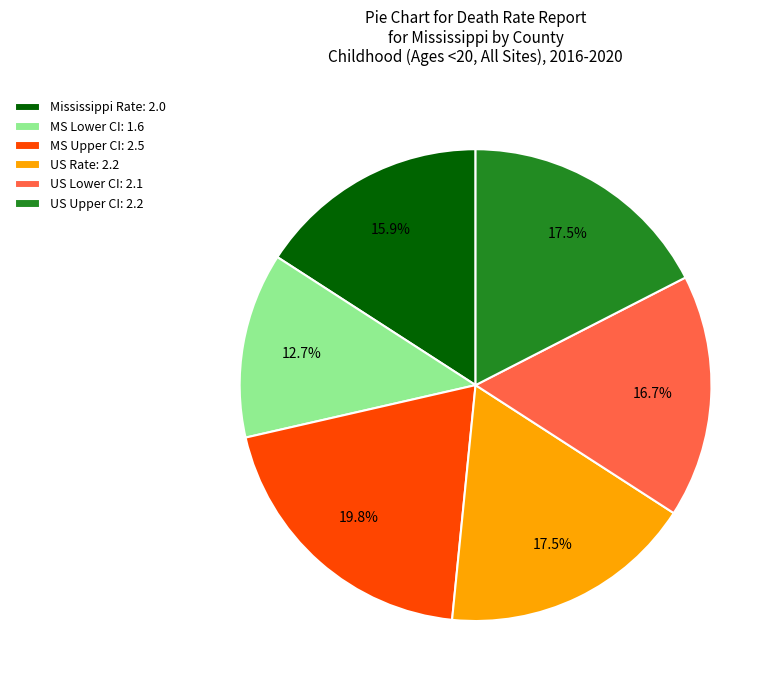

Is there any slice that represents more than half of the pie?

No